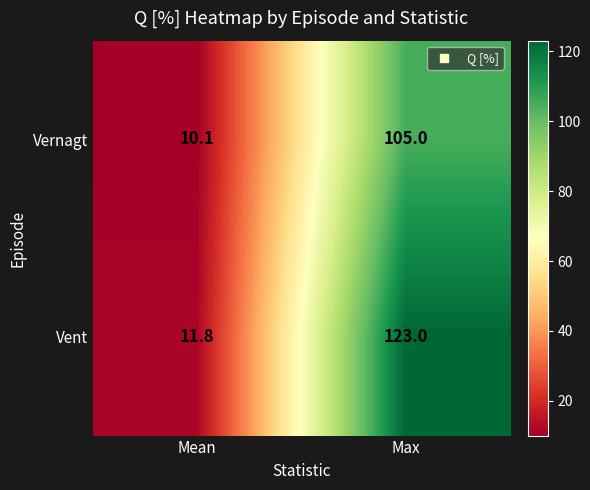

What is the total value across all series at Max?

228.0